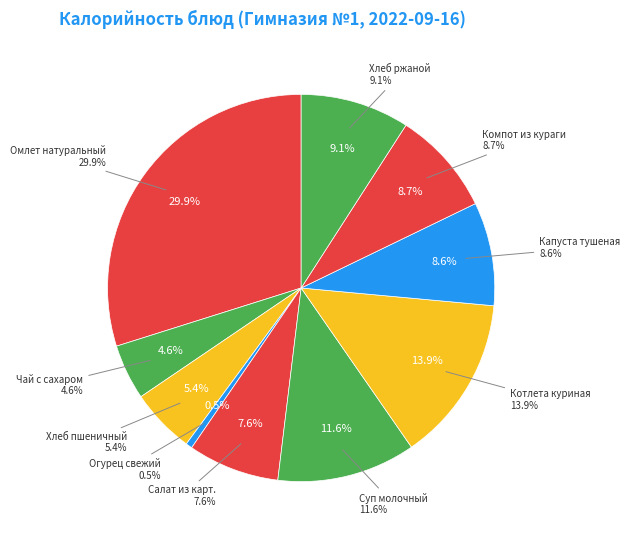

What portion of the pie excludes Суп молочный?

88.4%